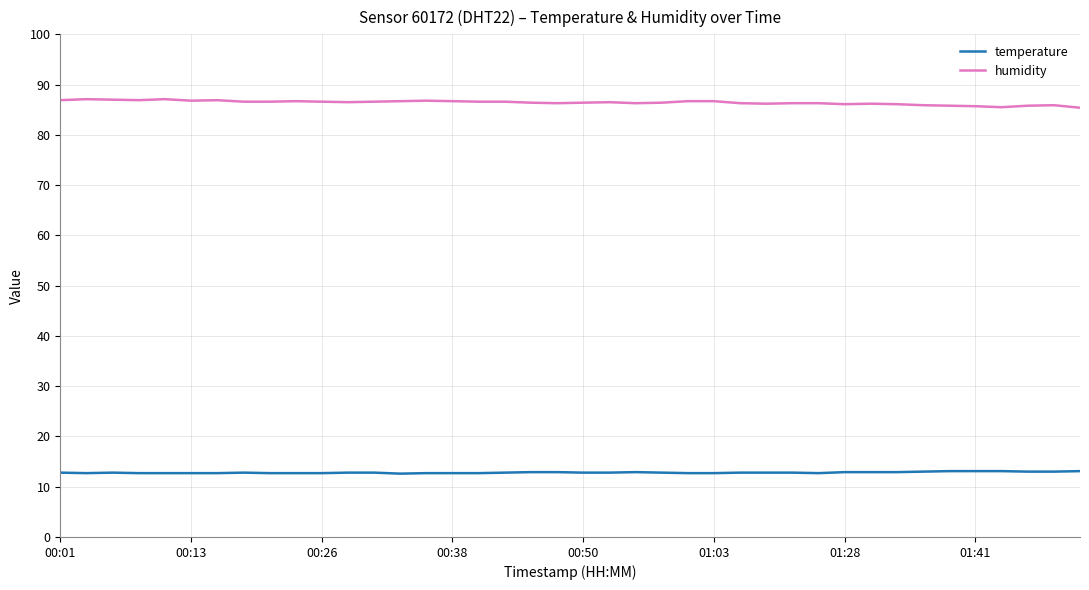

True or false: humidity and temperature cross at least once.

False